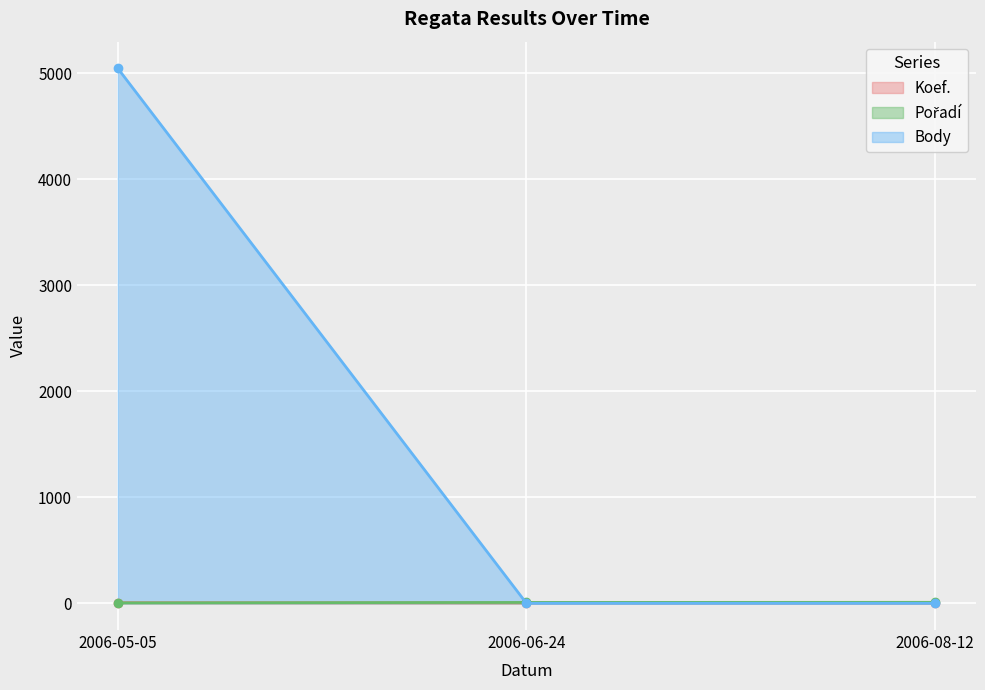

What is the label of the 1st point from the left?

2006-05-05